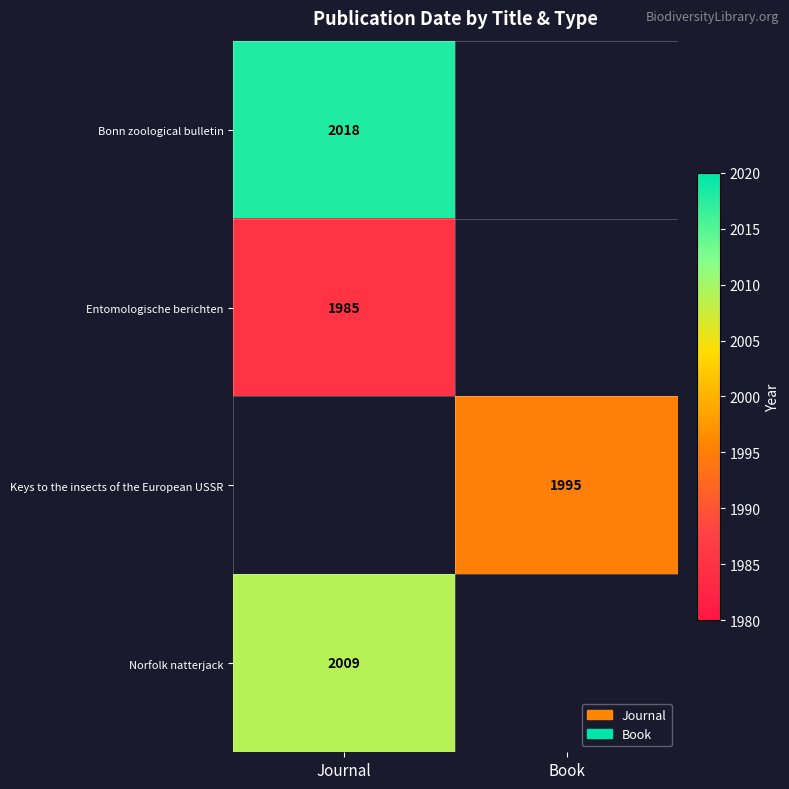

True or false: Keys to the insects of the European USSR has a value of 1995 at Book.

True